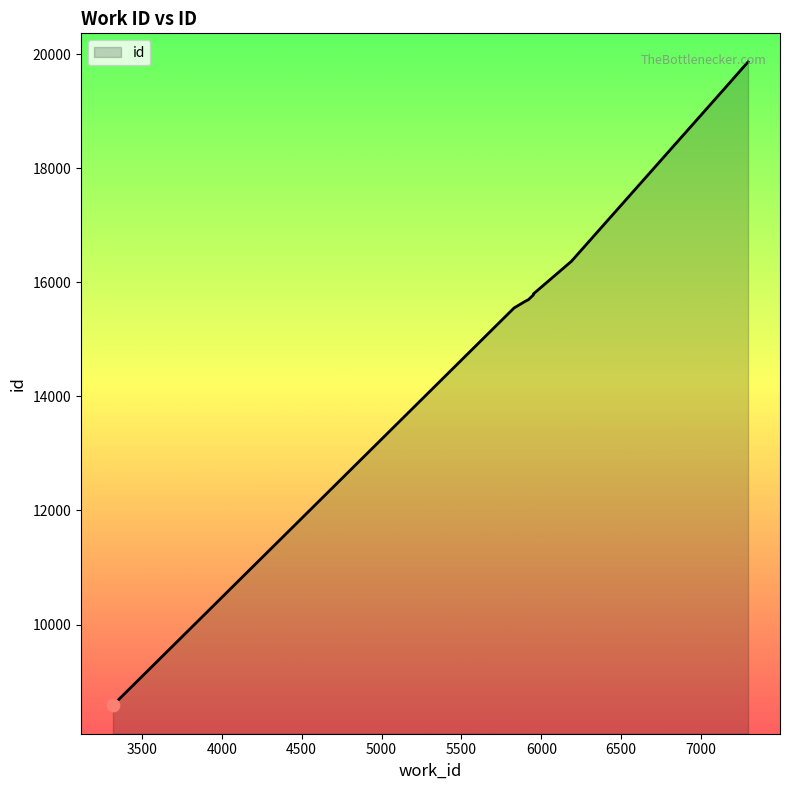

What is the change in value from 7157 to 7294?

+436